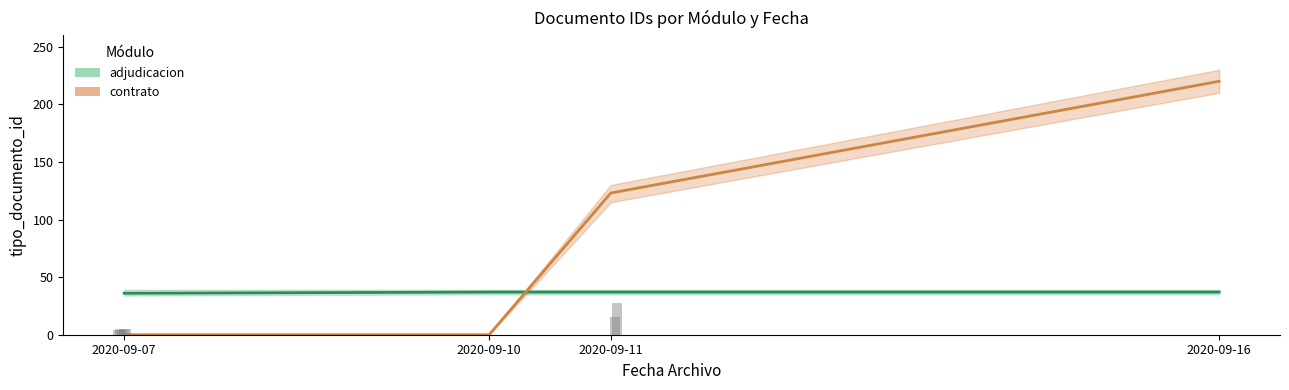

What are all the series names shown in the legend?

adjudicacion, contrato